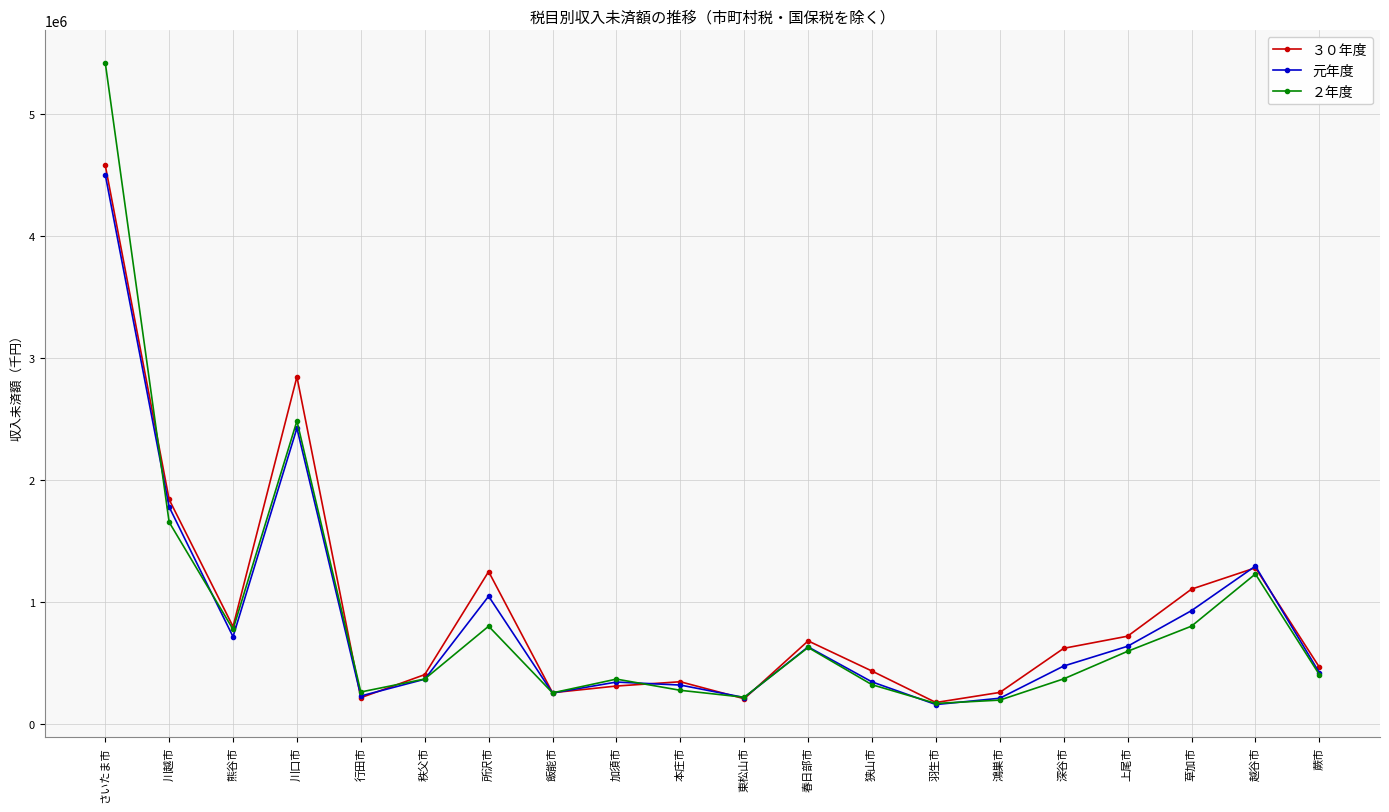

Where is the first local minimum for ２年度?

熊谷市